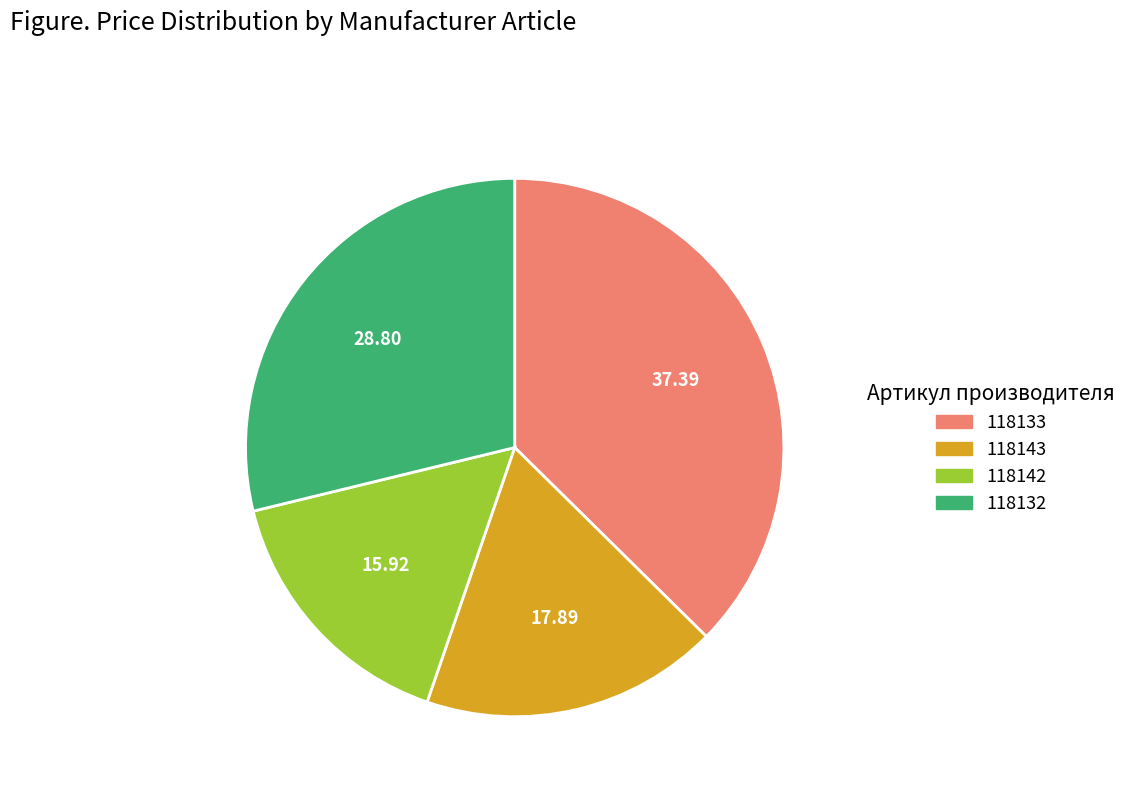

How many segments does this pie chart have?

4